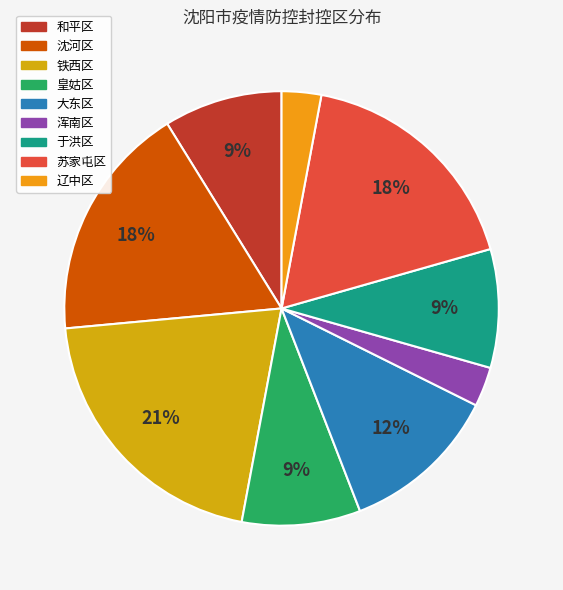

What percentage is the 浑南区 slice, to the nearest percent?

3%